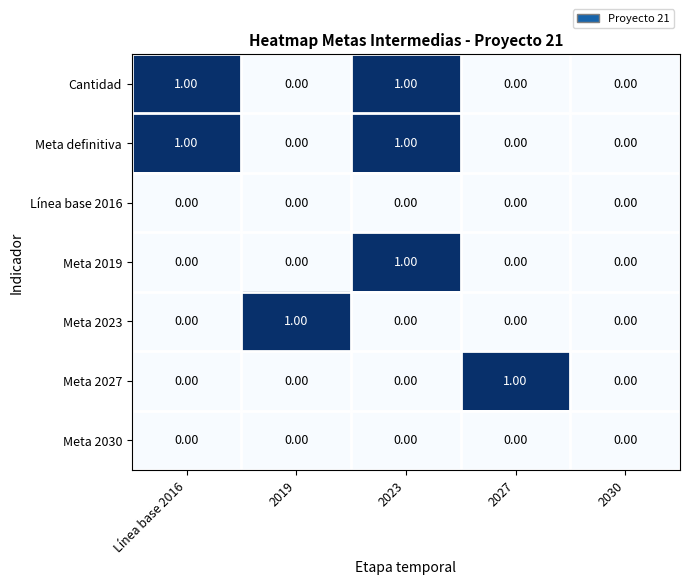

What is the total value across all series at Línea base 2016?

2